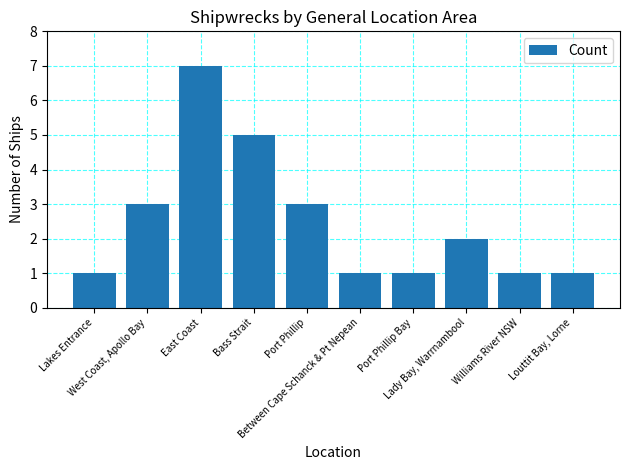

What is the label of the 6th bar from the right?

Port Phillip